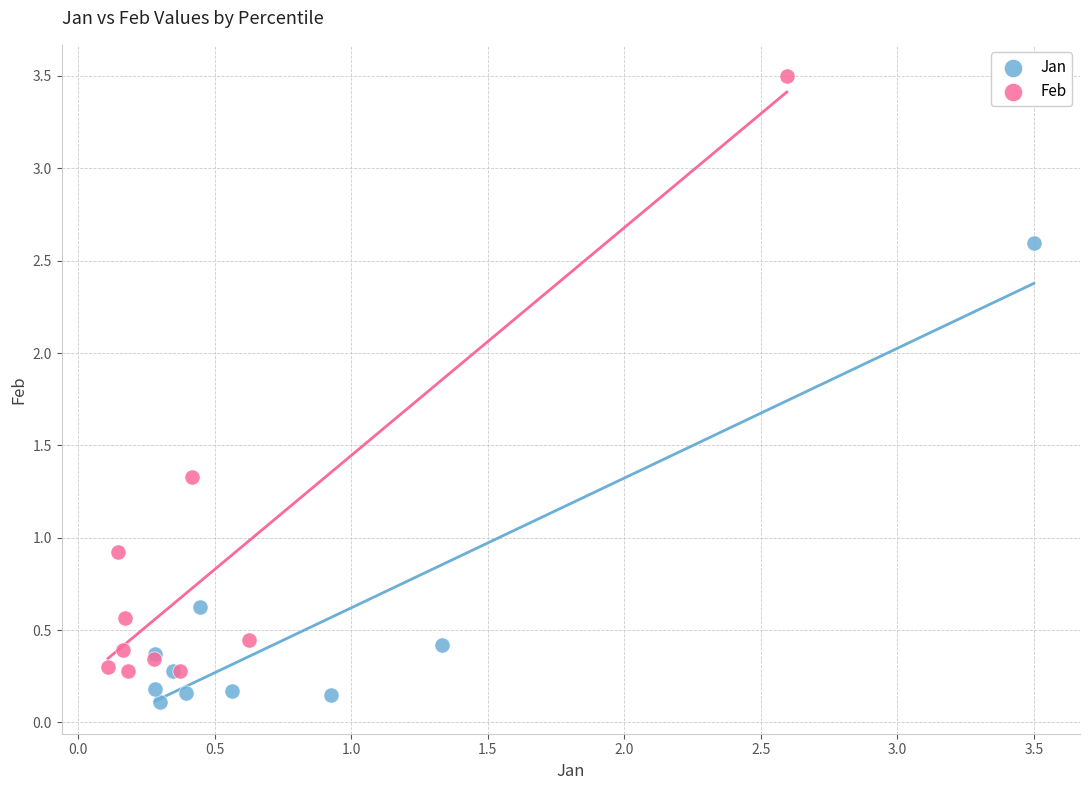

Which series reaches the maximum Y coordinate?

Feb